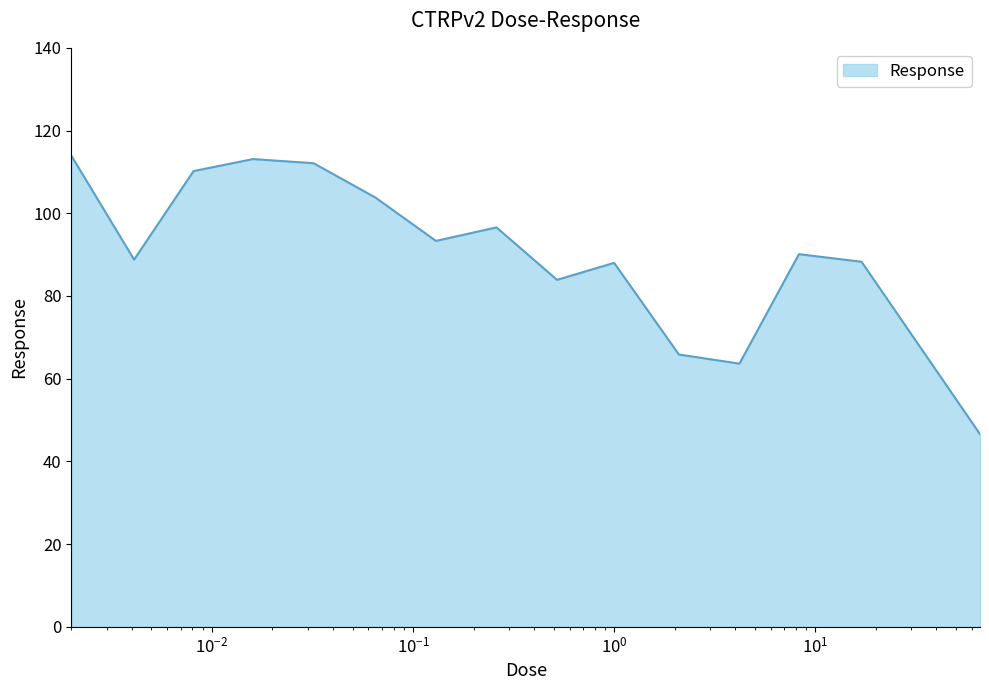

What is the minimum value shown in the chart?

46.6